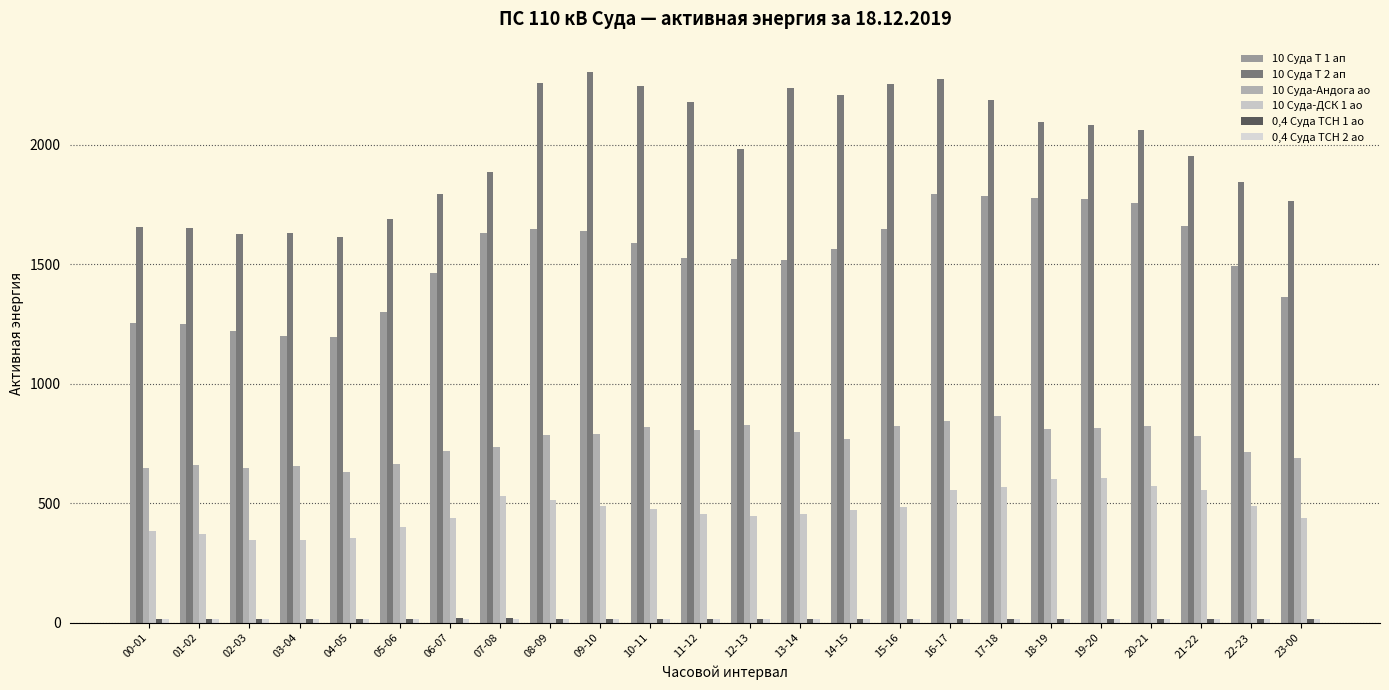

How many data points in 10 Суда Т 2 ап are less than 2060?

12